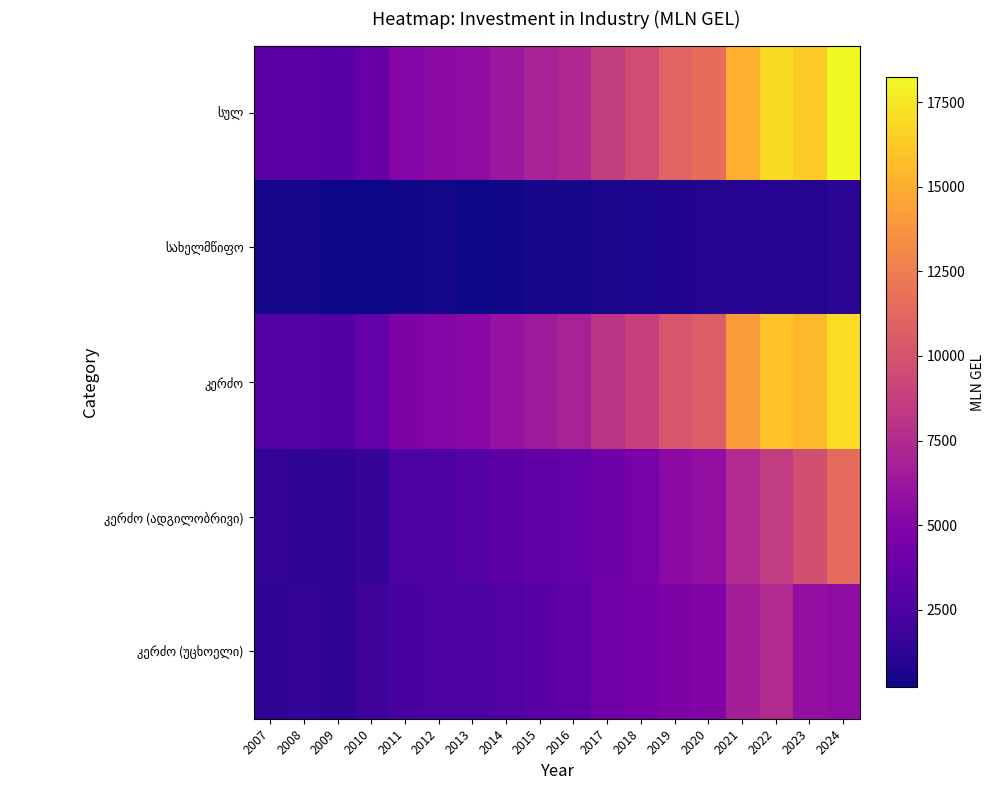

Which series has the largest range (max minus min)?

სულ